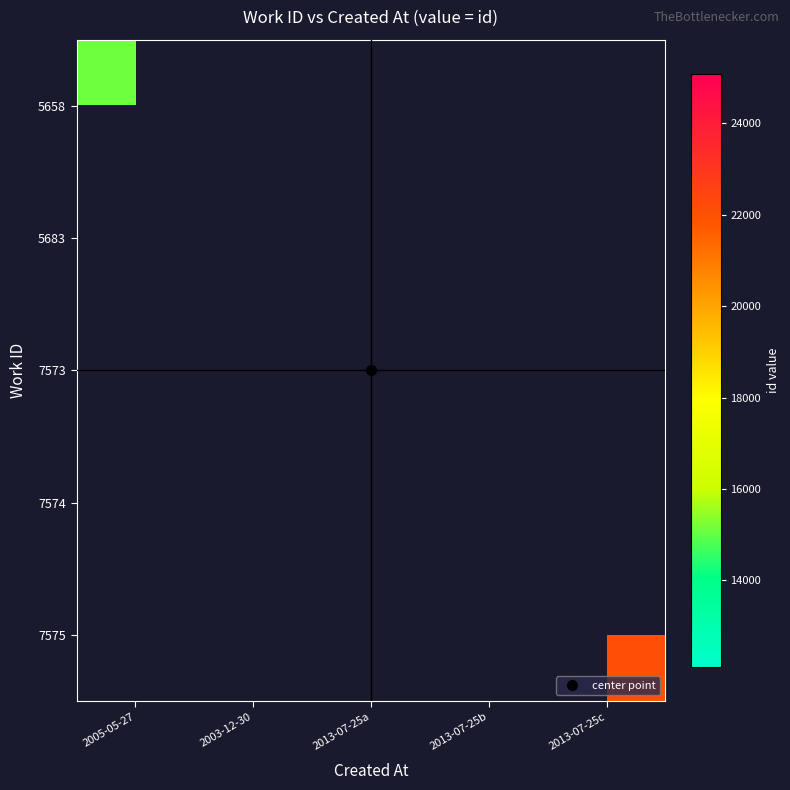

Count the number of categories in the chart.

5